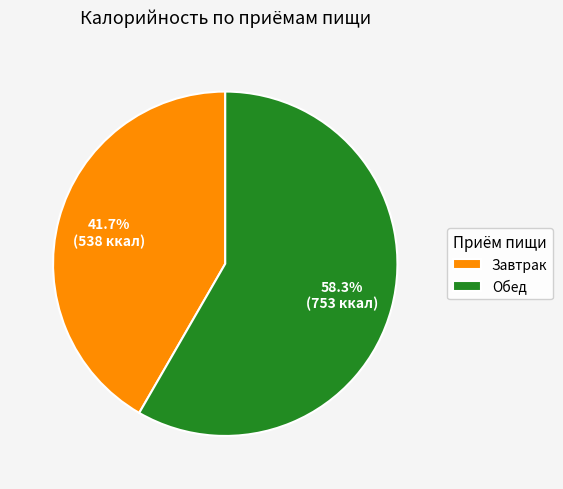

Which has a higher value, Завтрак or Обед?

Обед